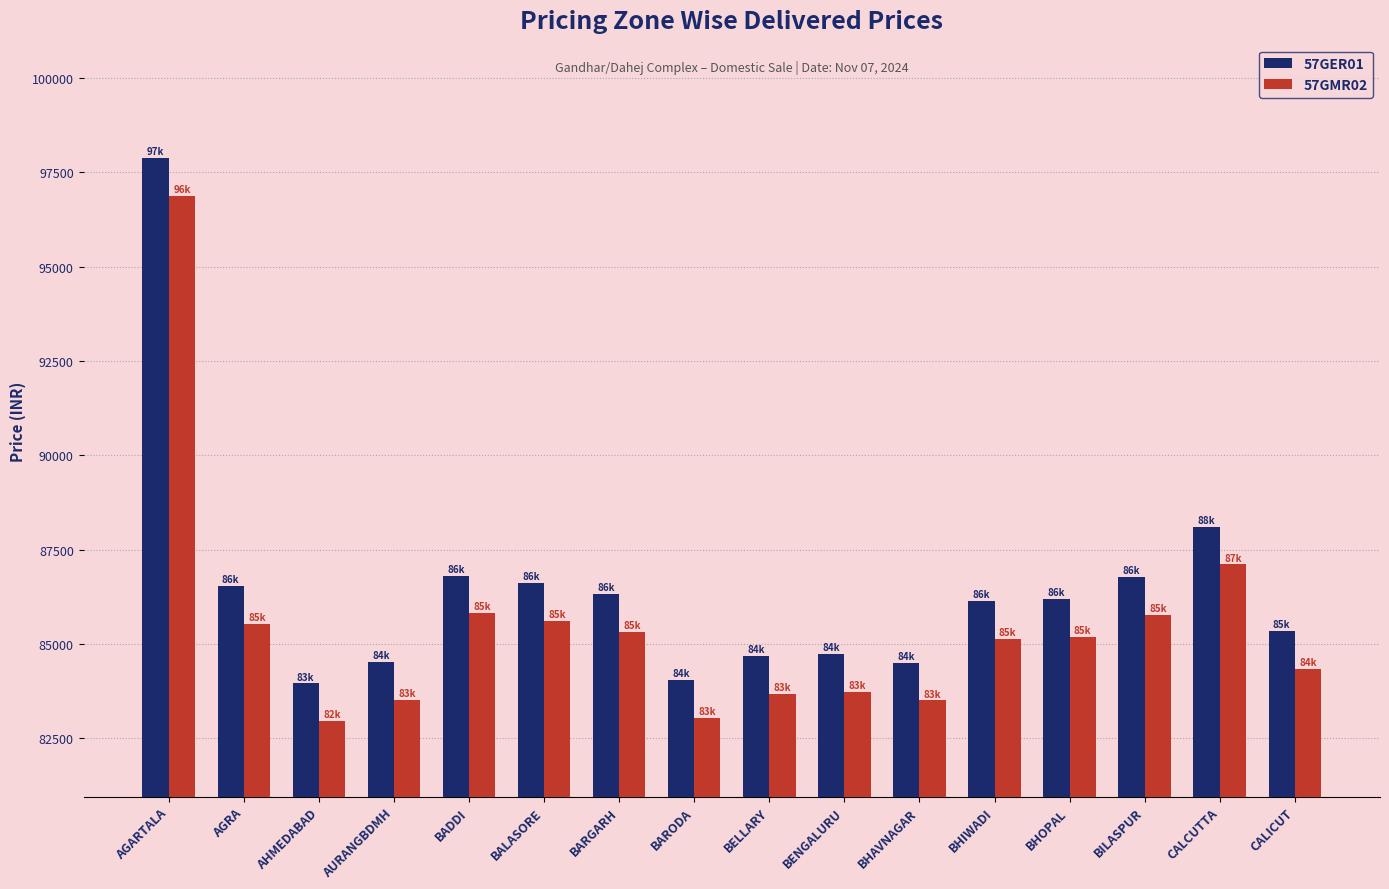

The 57GMR02 series shows 85129 at BHIWADI. True or false?

True